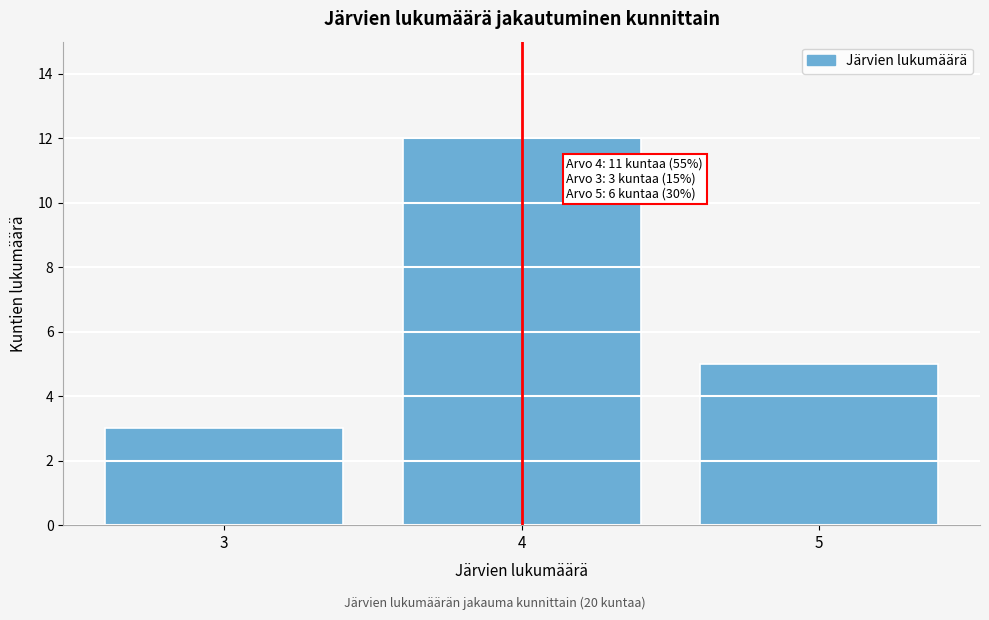

Reading left to right, what are all the values shown in this chart?

3	12	5